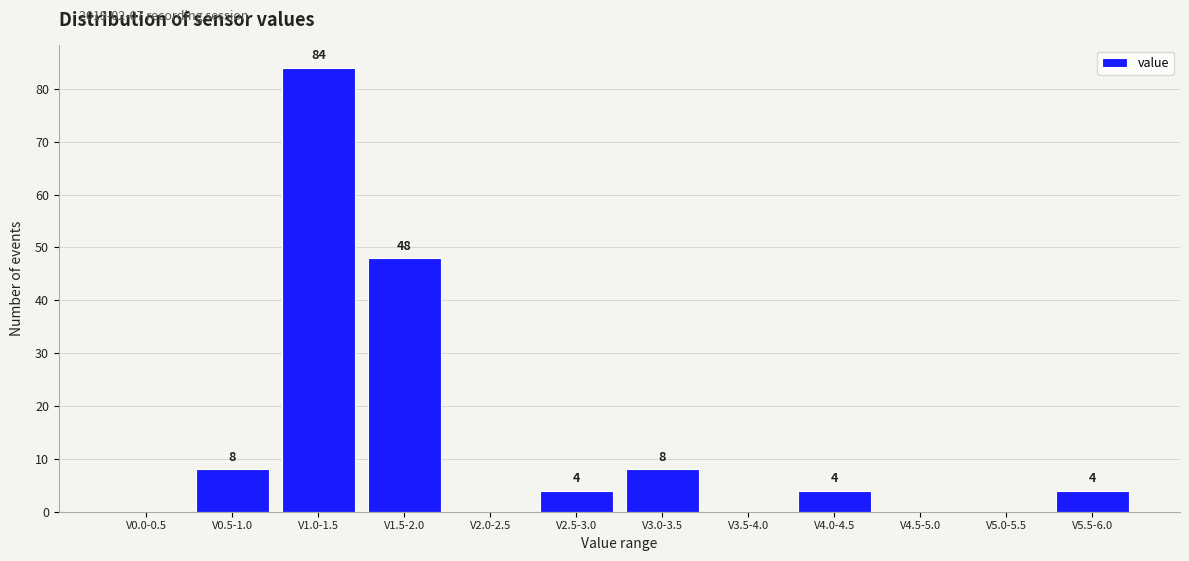

Reading right to left, extract all data points from this chart.

V5.5-6.0=4	V5.0-5.5=0	V4.5-5.0=0	V4.0-4.5=4	V3.5-4.0=0	V3.0-3.5=8	V2.5-3.0=4	V2.0-2.5=0	V1.5-2.0=48	V1.0-1.5=84	V0.5-1.0=8	V0.0-0.5=0